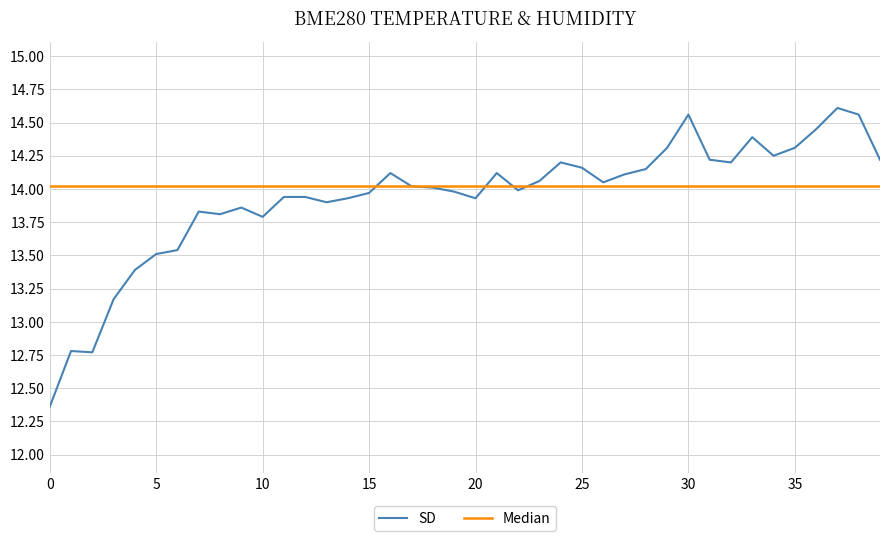

Rank the series by their maximum value, from lowest to highest.

Median, SD